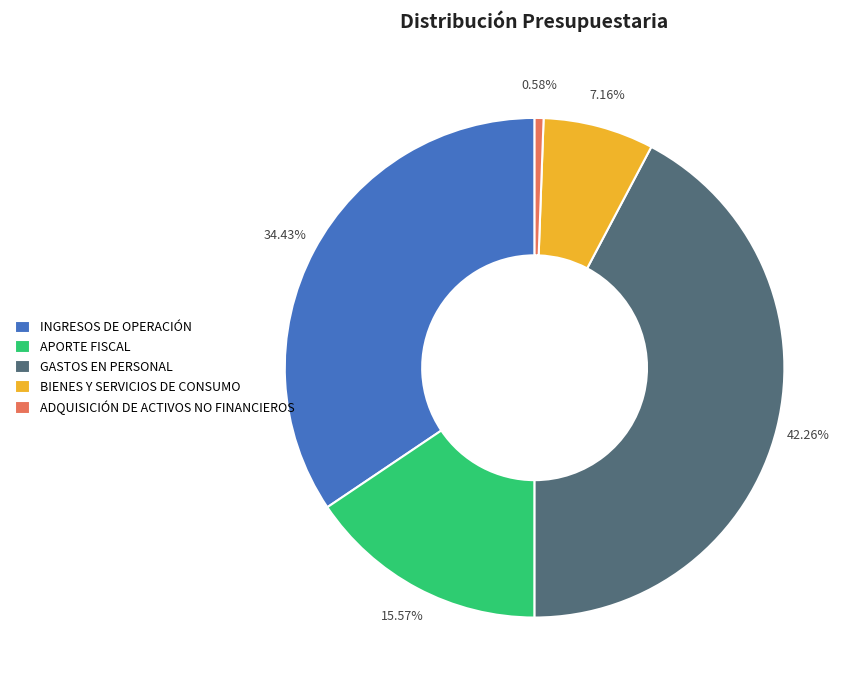

What percentage is the ADQUISICIÓN DE ACTIVOS NO FINANCIEROS slice, to the nearest percent?

1%